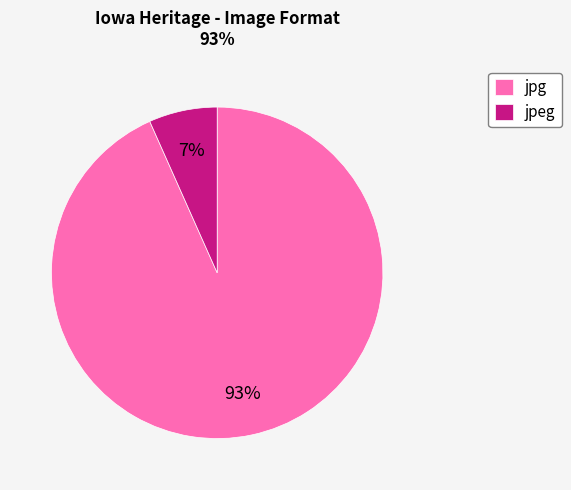

Which category accounts for the majority?

jpg